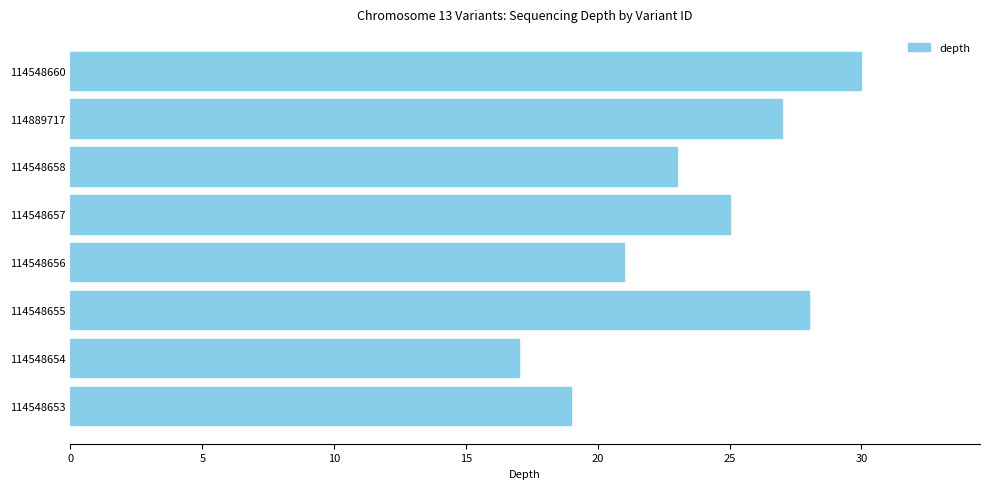

Is it true that the value at 114548657 is 12?

False